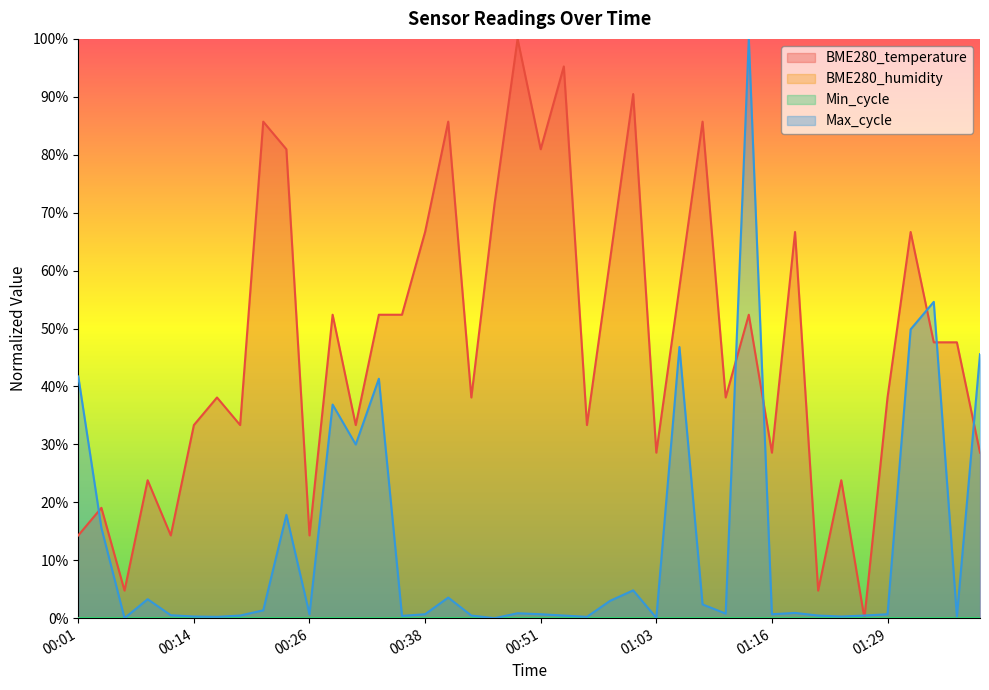

What is the difference between the second highest and second lowest values in the Max_cycle series?

54.6